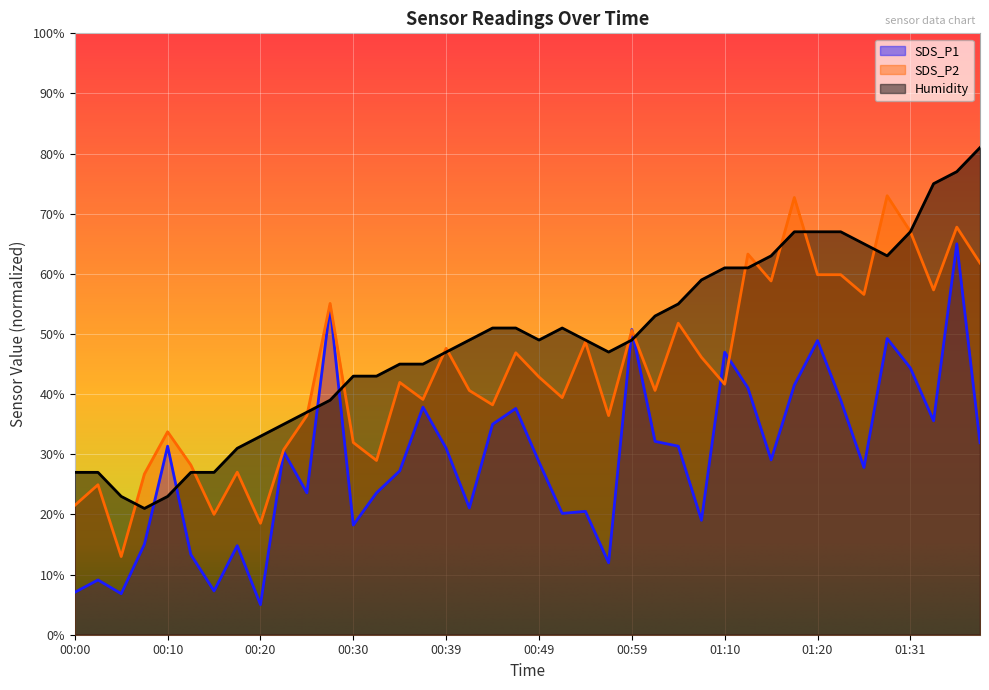

What position from the right is 00:47?

21